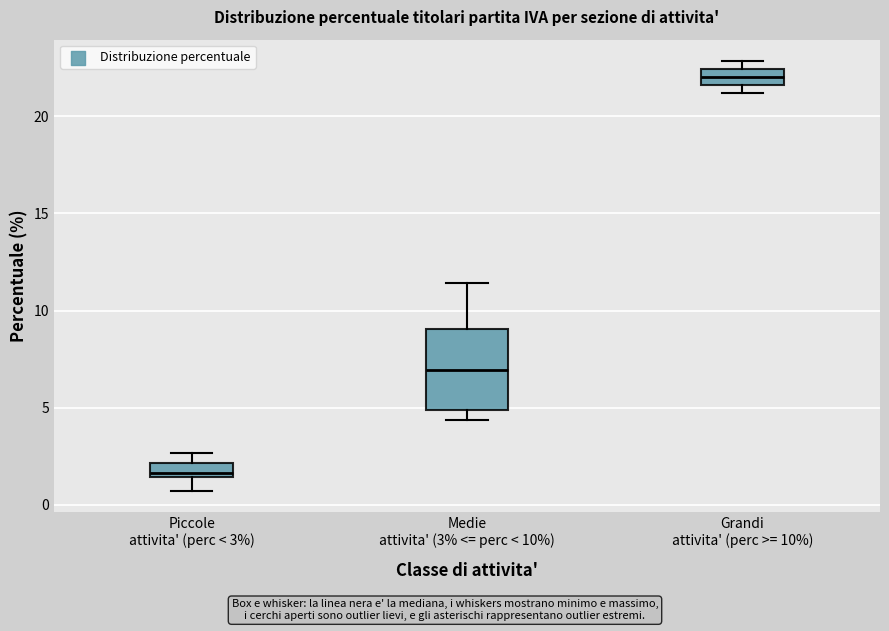

Where does the upper whisker of the box for Piccole attivita' (perc < 3%) end on the y-axis? The values are not printed on the chart, so give them approximately, as read against the axis.

2.5